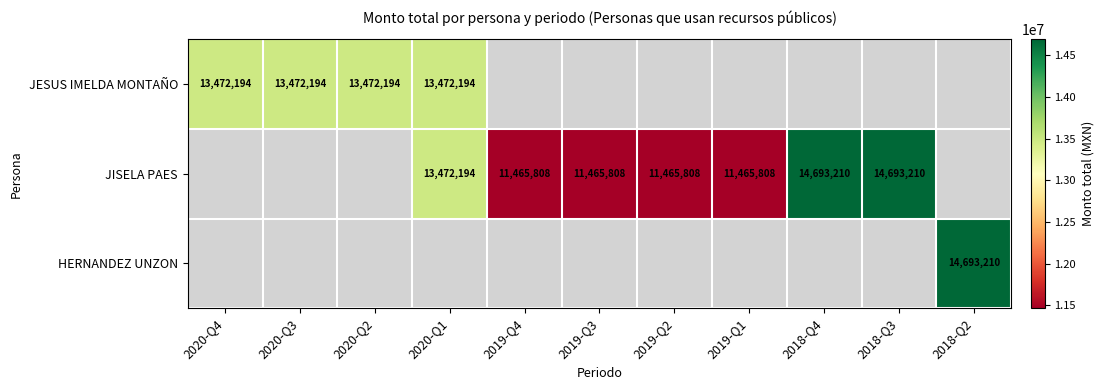

What is the difference between the JISELA PAES values at 2018-Q4 and 2020-Q1?

1221016